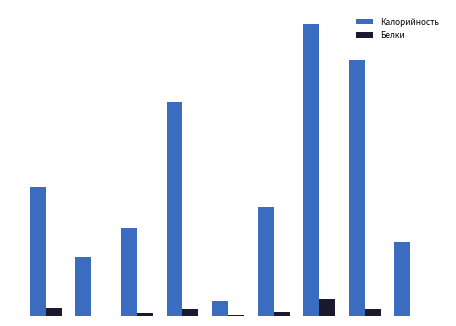

What is the difference between the maximum and second lowest values in the Белки series?

14.1